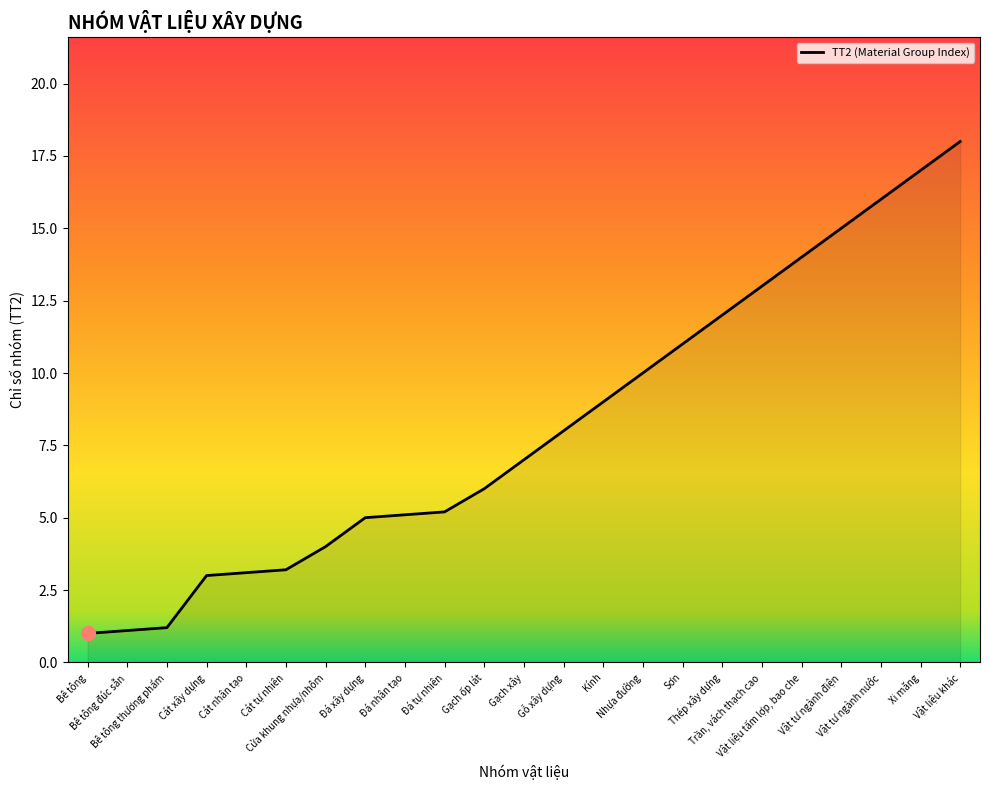

What is the change in value from Bê tông to Vật liệu tấm lợp, bao che?

+13.0